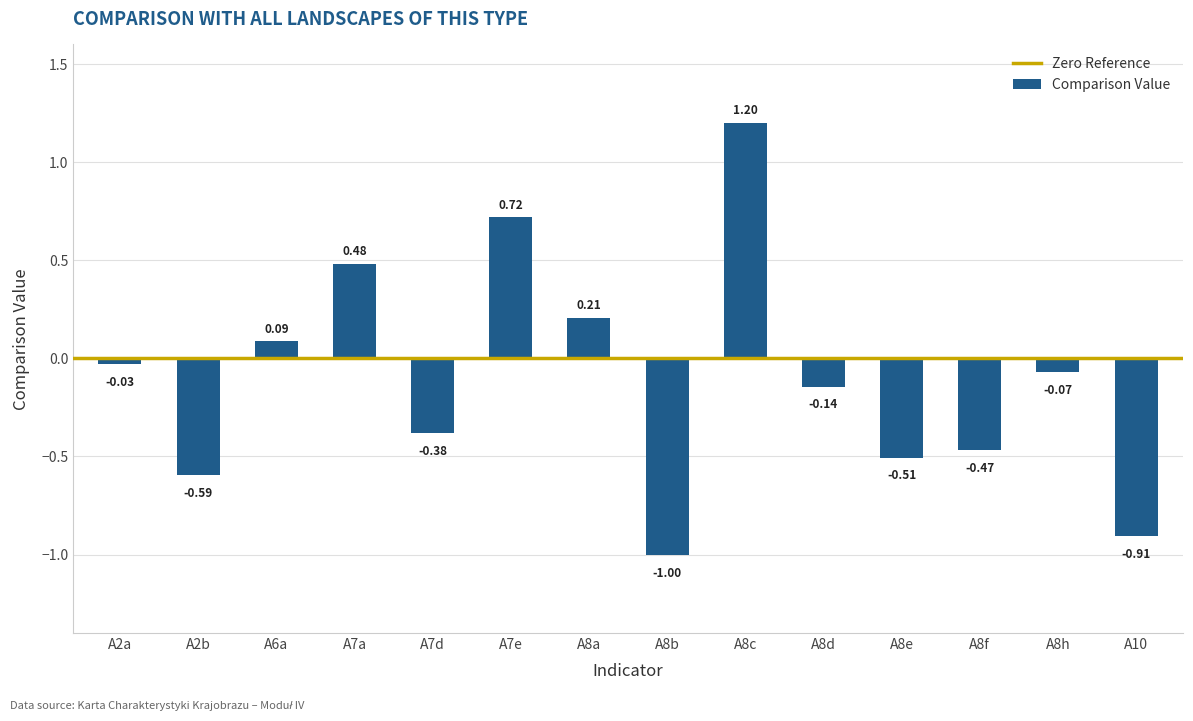

Rank the categories by value from highest to lowest.

A8c, A7e, A7a, A8a, A6a, A2a, A8h, A8d, A7d, A8f, A8e, A2b, A10, A8b